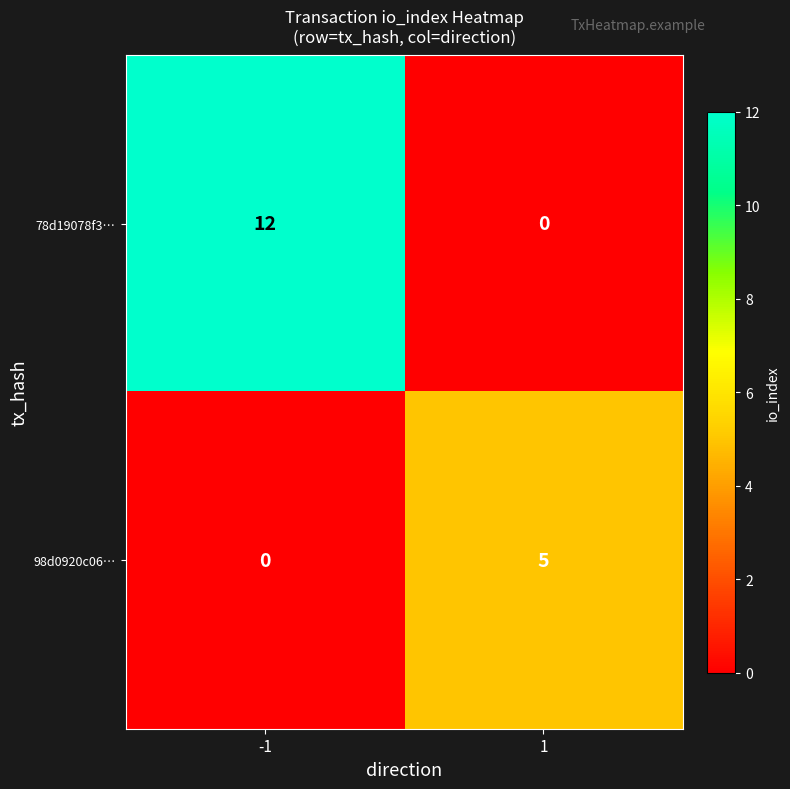

Count the number of data series in this chart.

2